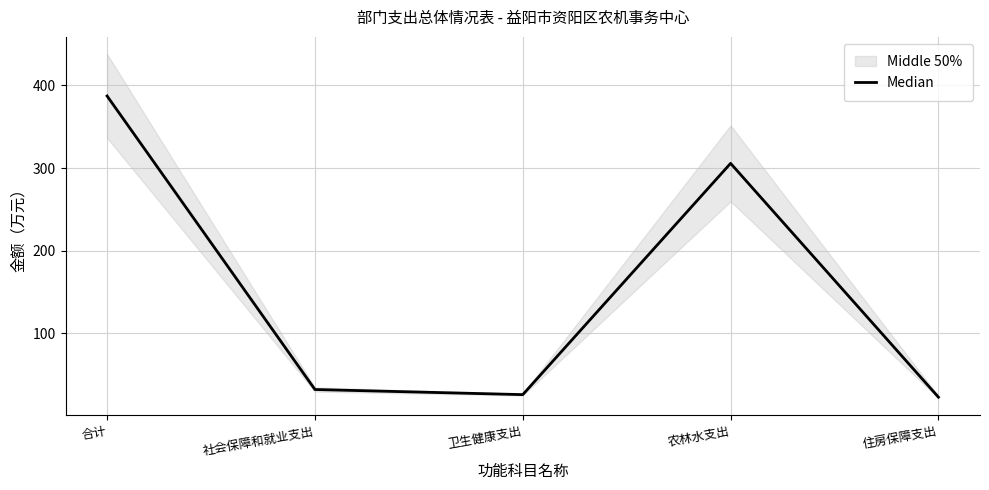

How many data points are above 32?

3